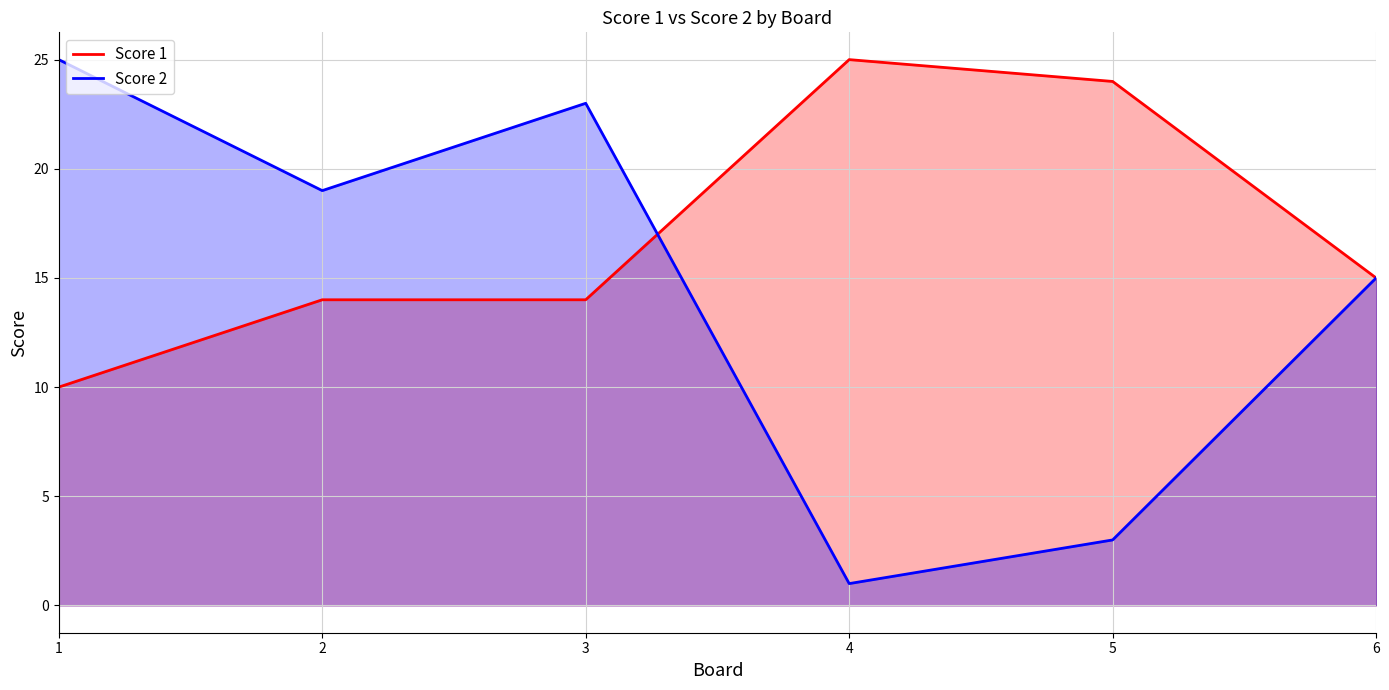

List the series in order of their peak value, highest first.

Score 1, Score 2